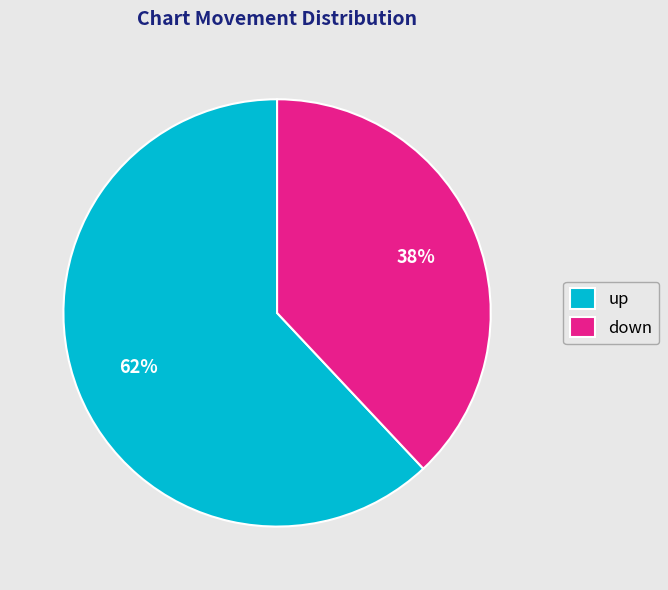

What is the smallest slice in the pie chart?

down